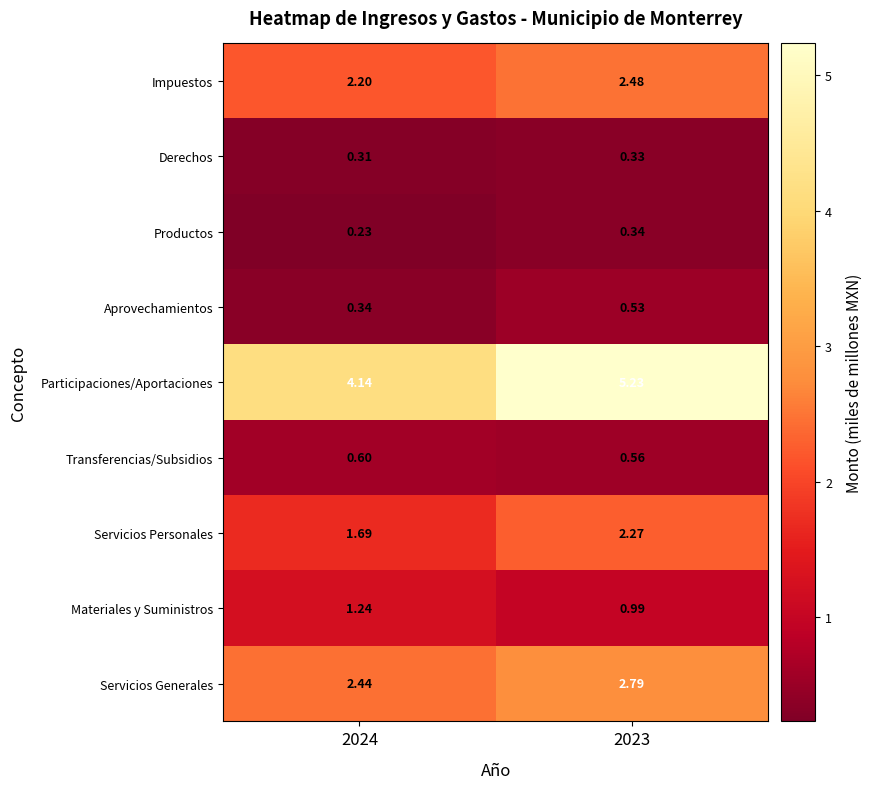

List the series in order of their peak value, highest first.

Participaciones/Aportaciones, Servicios Generales, Impuestos, Servicios Personales, Materiales y Suministros, Transferencias/Subsidios, Aprovechamientos, Productos, Derechos